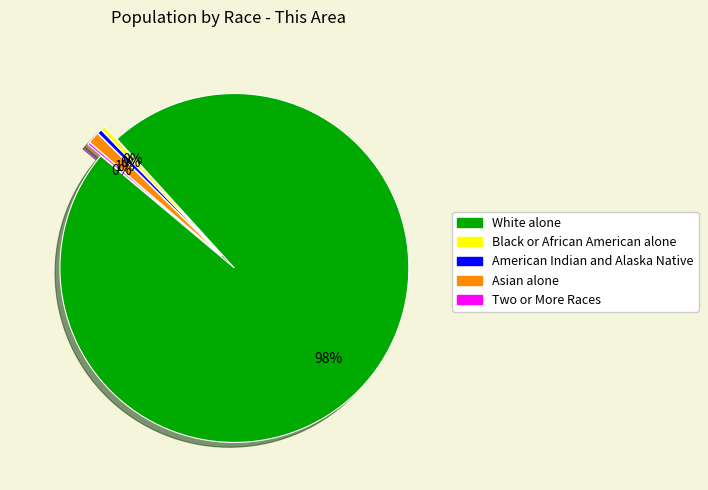

To the nearest percent, what is the average slice percentage?

20%